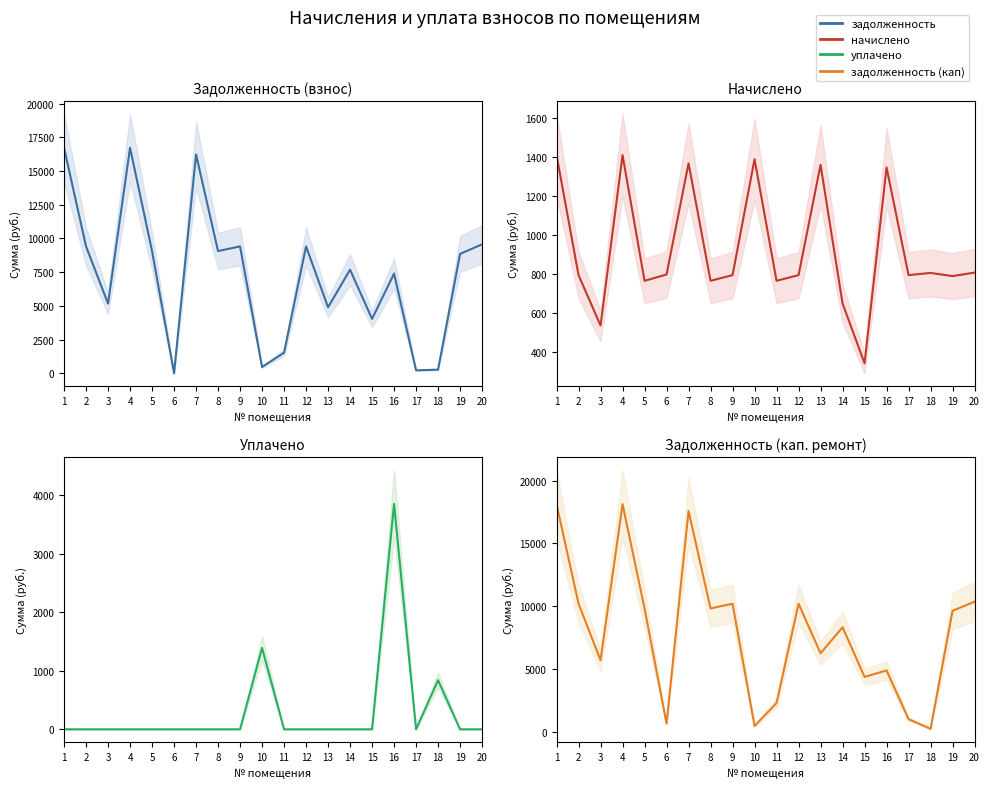

What are all the series names shown in the legend?

задолженность, начислено, уплачено, задолженность (кап)